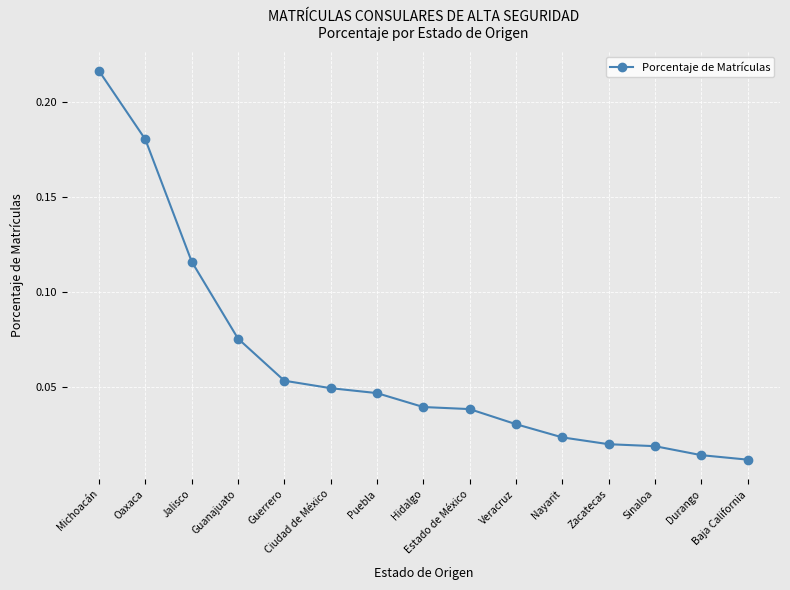

What is the difference between the maximum and minimum values?

0.2